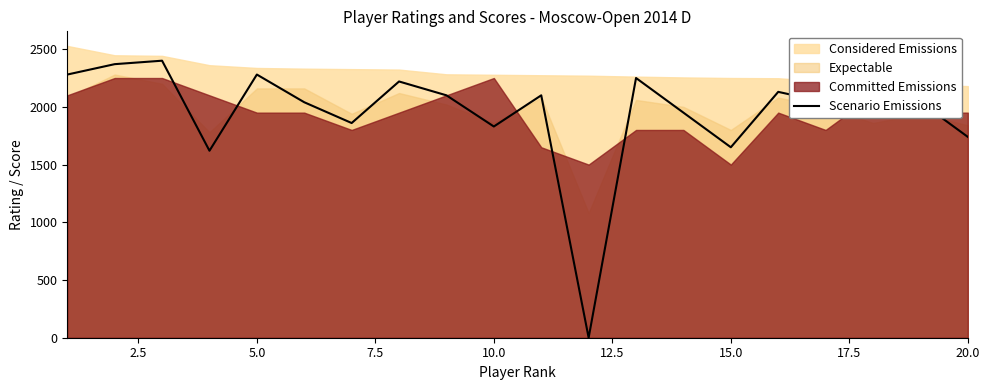

How many interior local valleys (lower than both neighbors) does the data have?

6